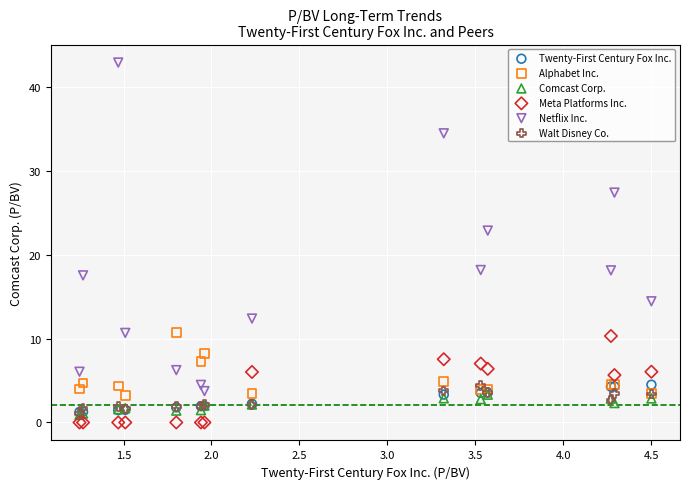

Which series has the widest spread of Y values?

Netflix Inc.